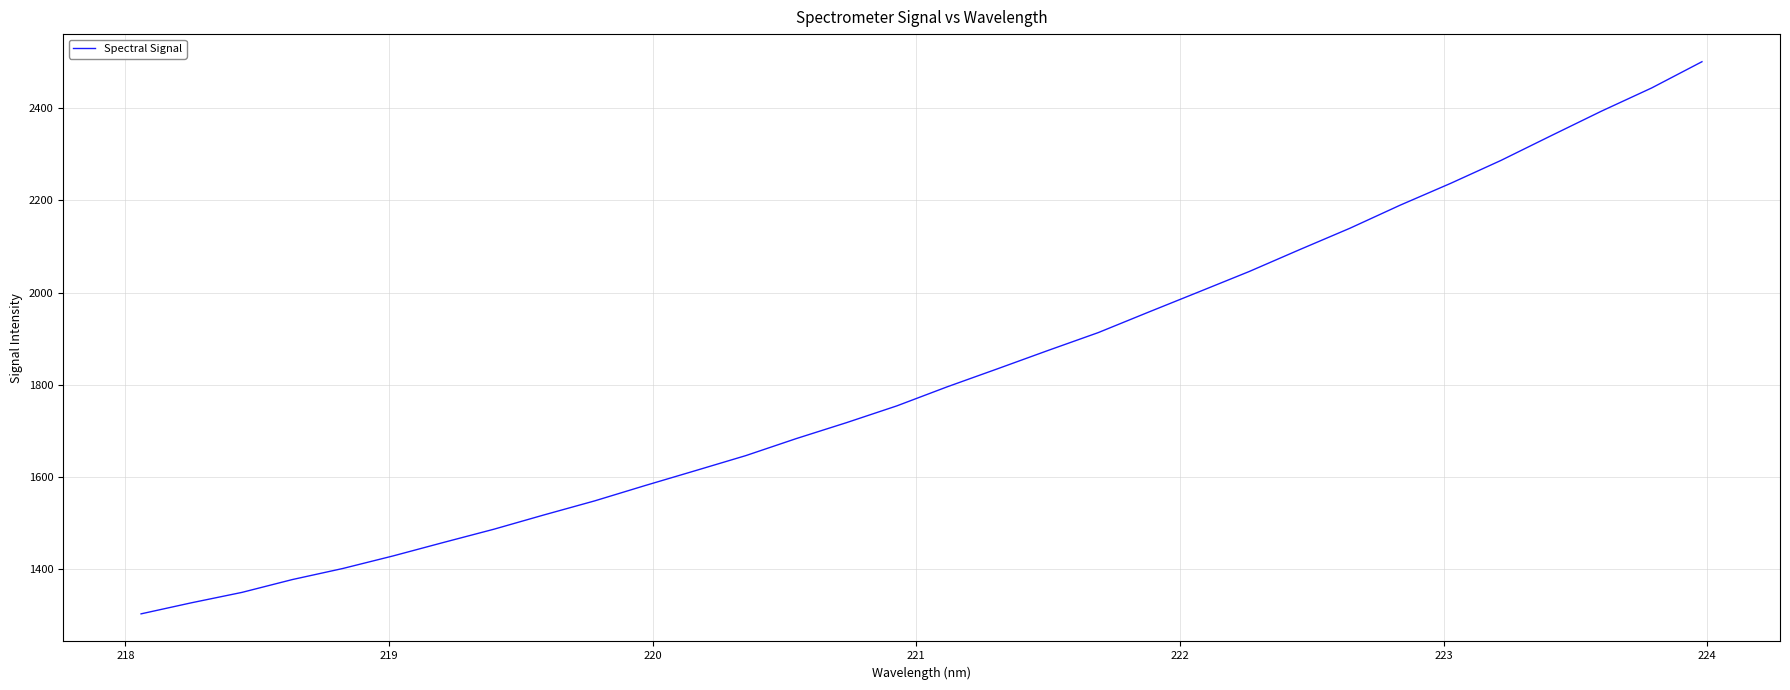

What is the minimum value shown in the chart?

1302.3